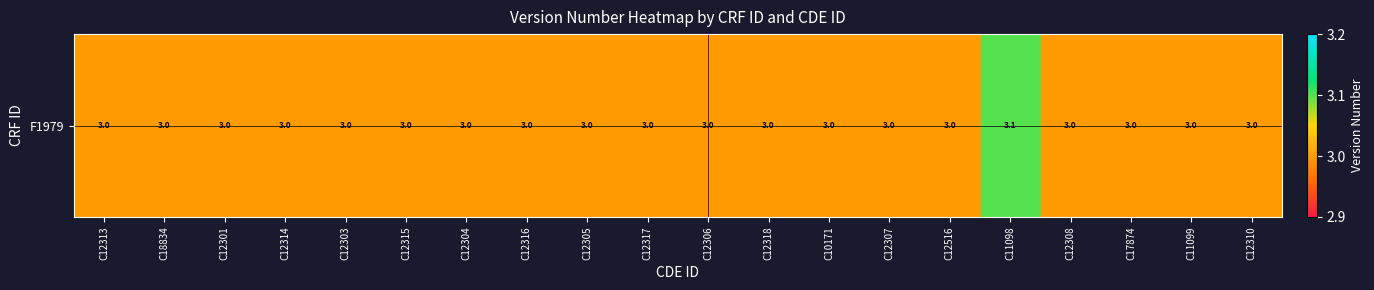

What is the ratio of the value at C11098 to the value at C17874?

1.0